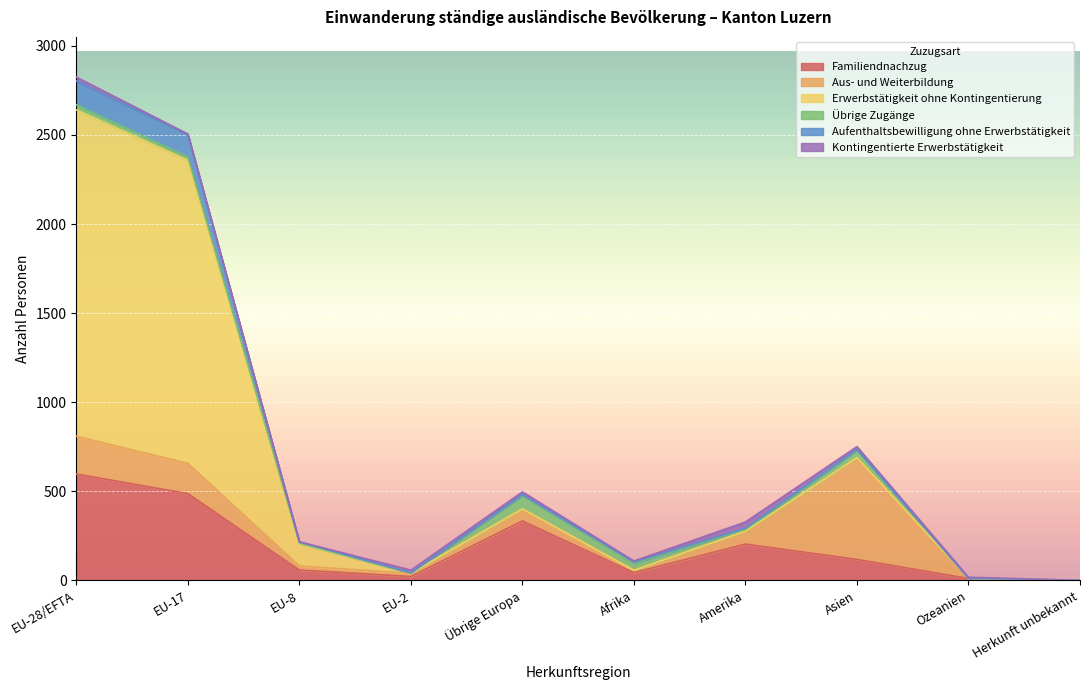

True or false: Kontingentierte Erwerbstätigkeit has more than 0 points higher than both neighbors.

True